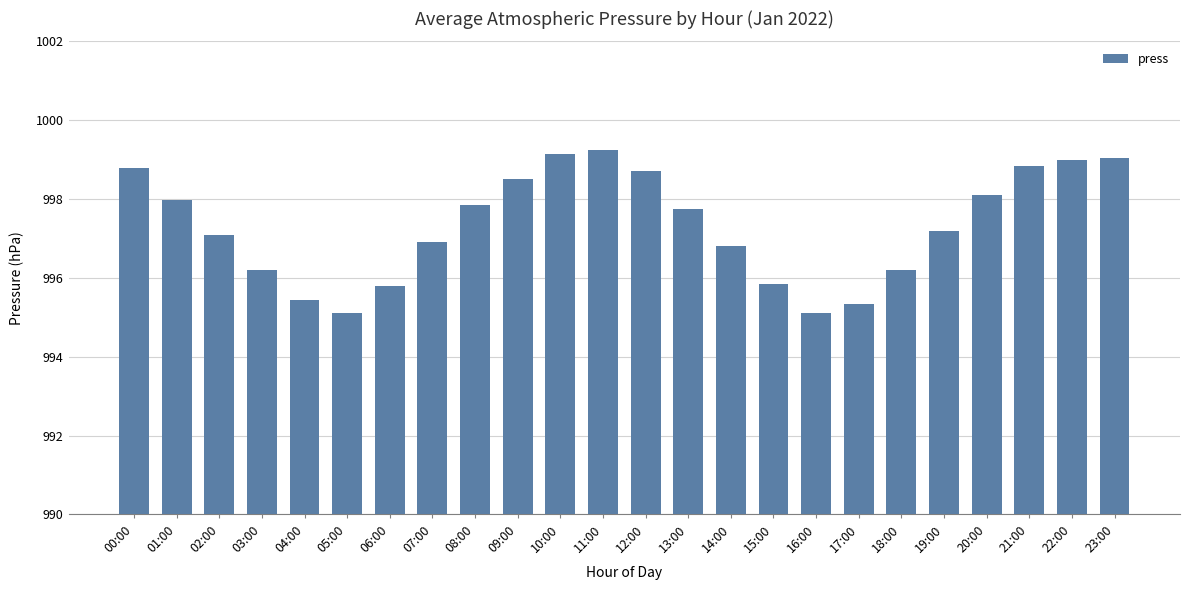

What is the label of the 21st bar from the left?

20:00